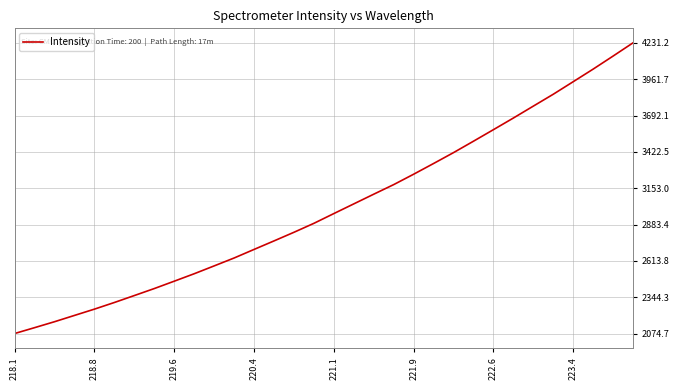

What is the minimum value shown in the chart?

2074.7